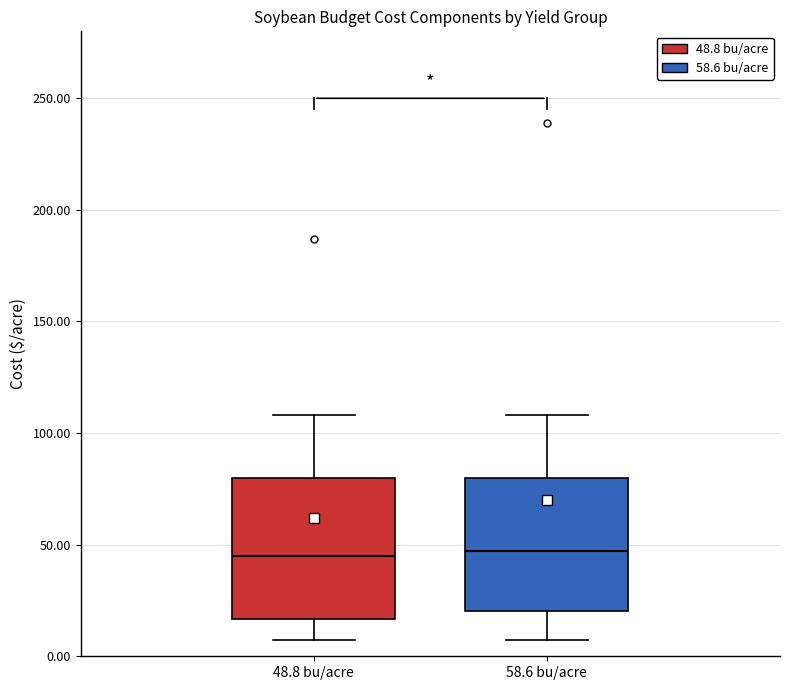

Where does the upper whisker of the box for 58.6 bu/acre end on the y-axis? The values are not printed on the chart, so give them approximately, as read against the axis.

110